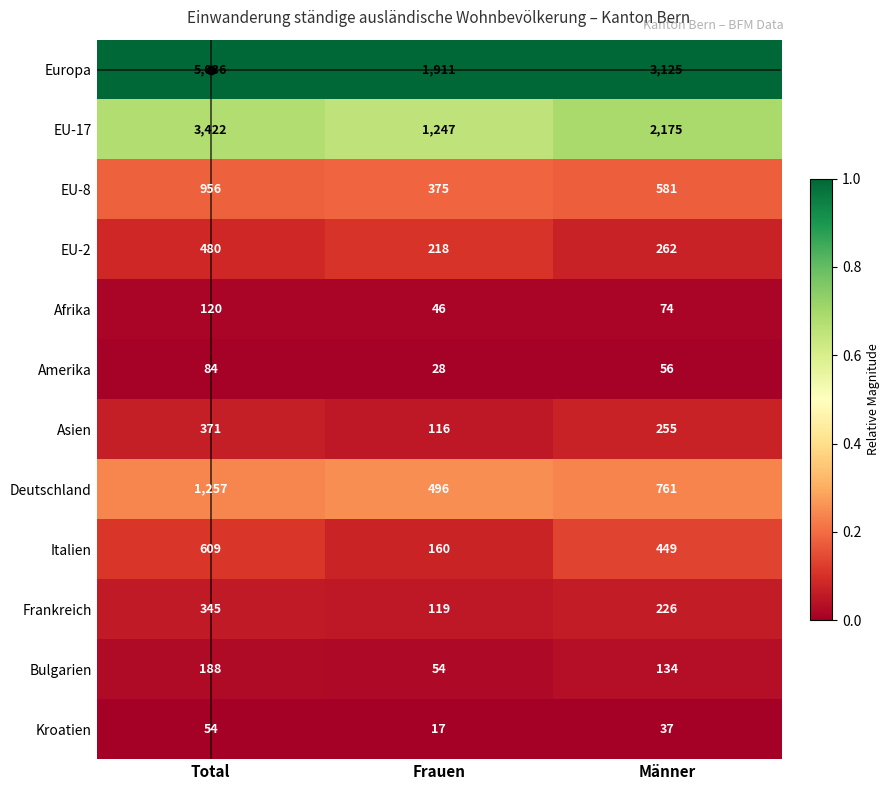

Count the number of data series in this chart.

12